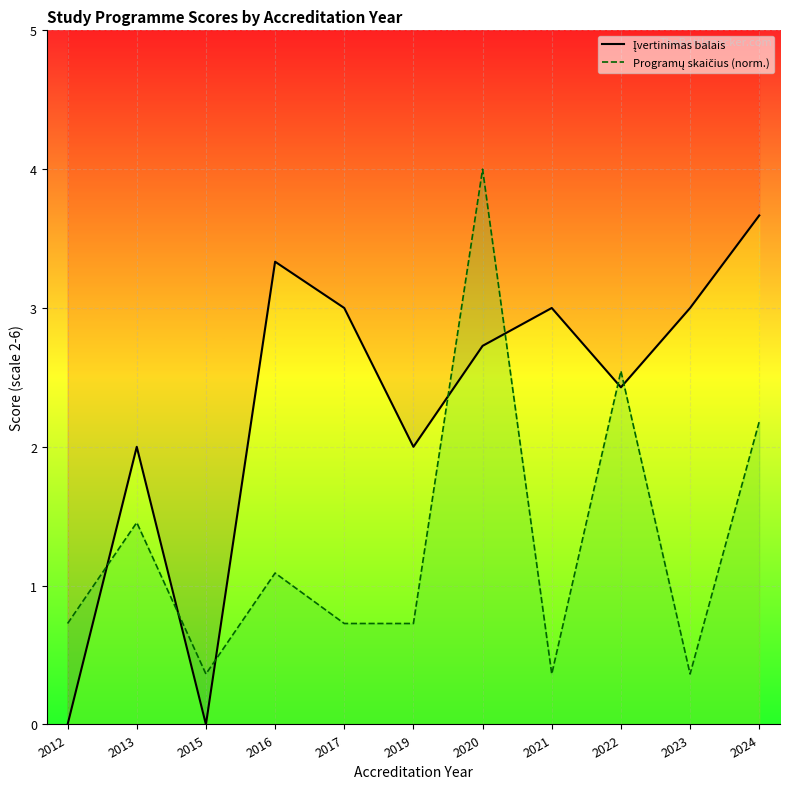

What is the total value across all series at 2024?

5.8